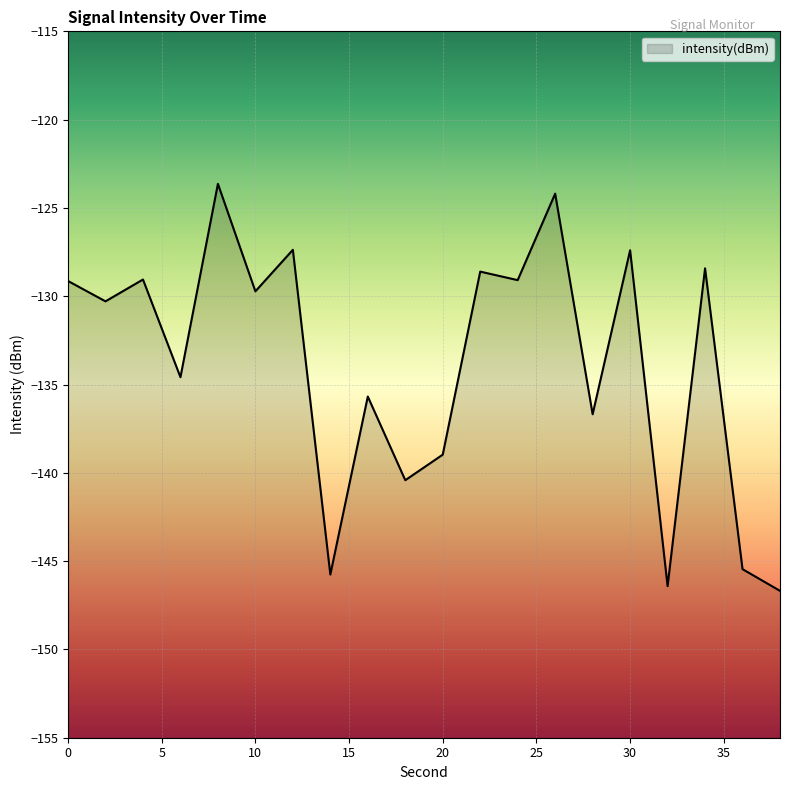

How many interior local peaks (higher than both neighbors) does the data have?

8